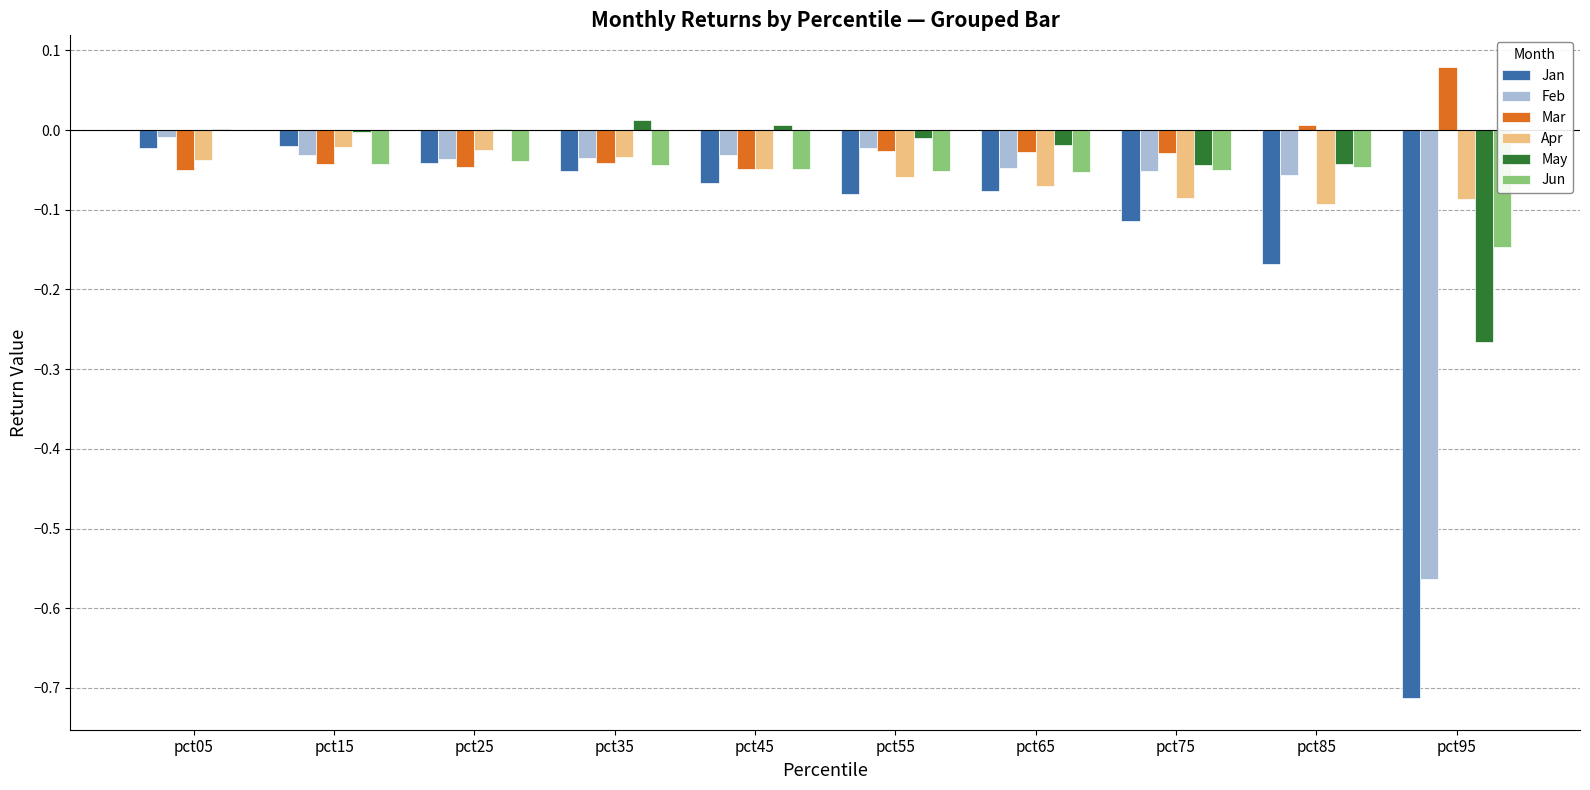

What is the sum of all Jun values?

-0.5